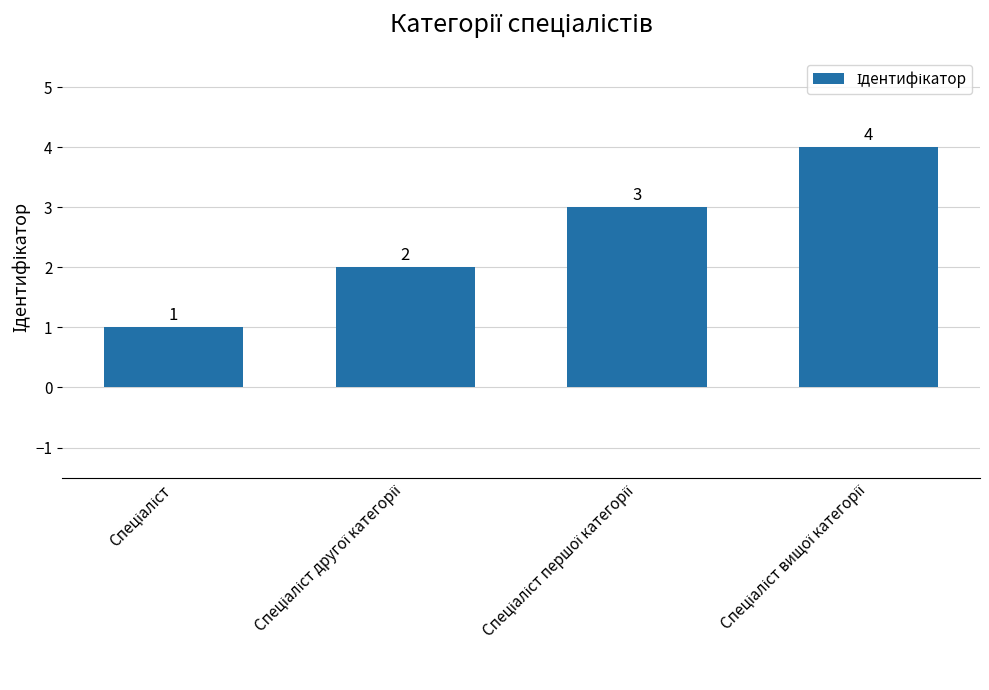

What is the smallest value displayed?

1